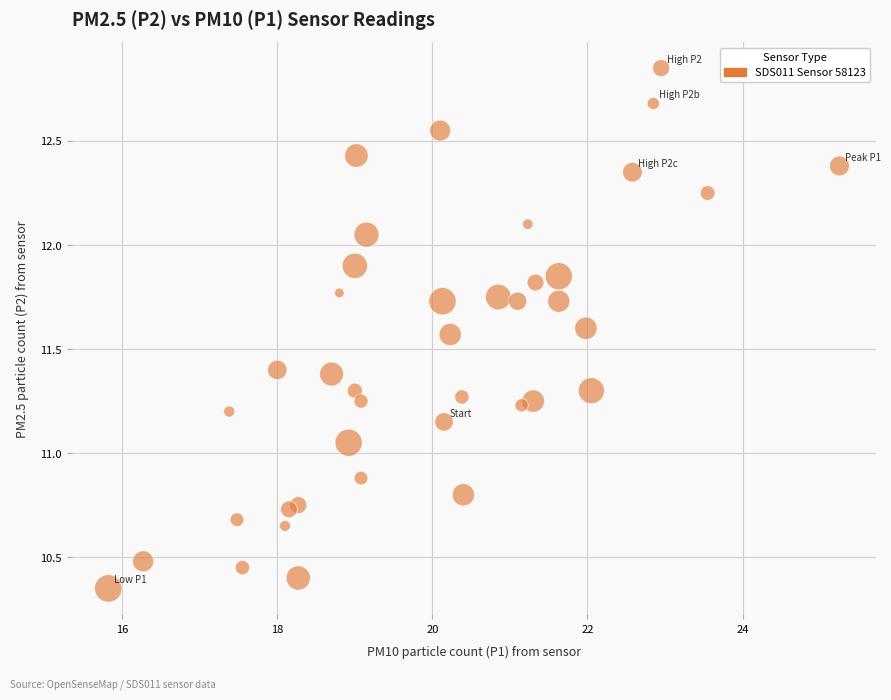

What is the range of X values (max minus min)?

9.4